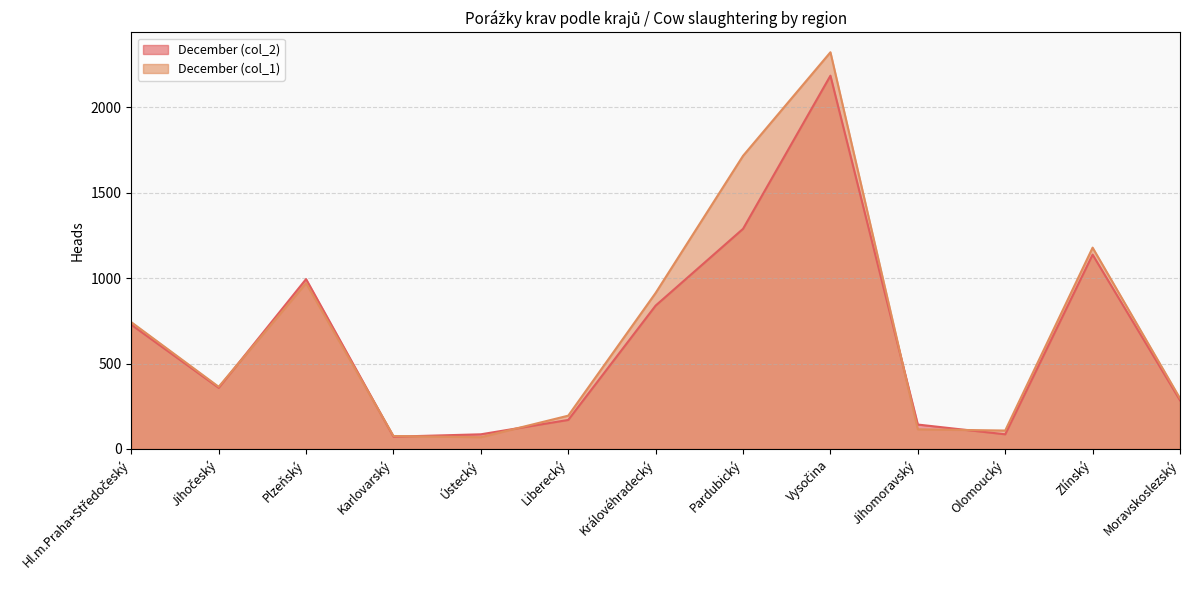

The value of December (col_2) at Ústecký is 86. True or false?

True